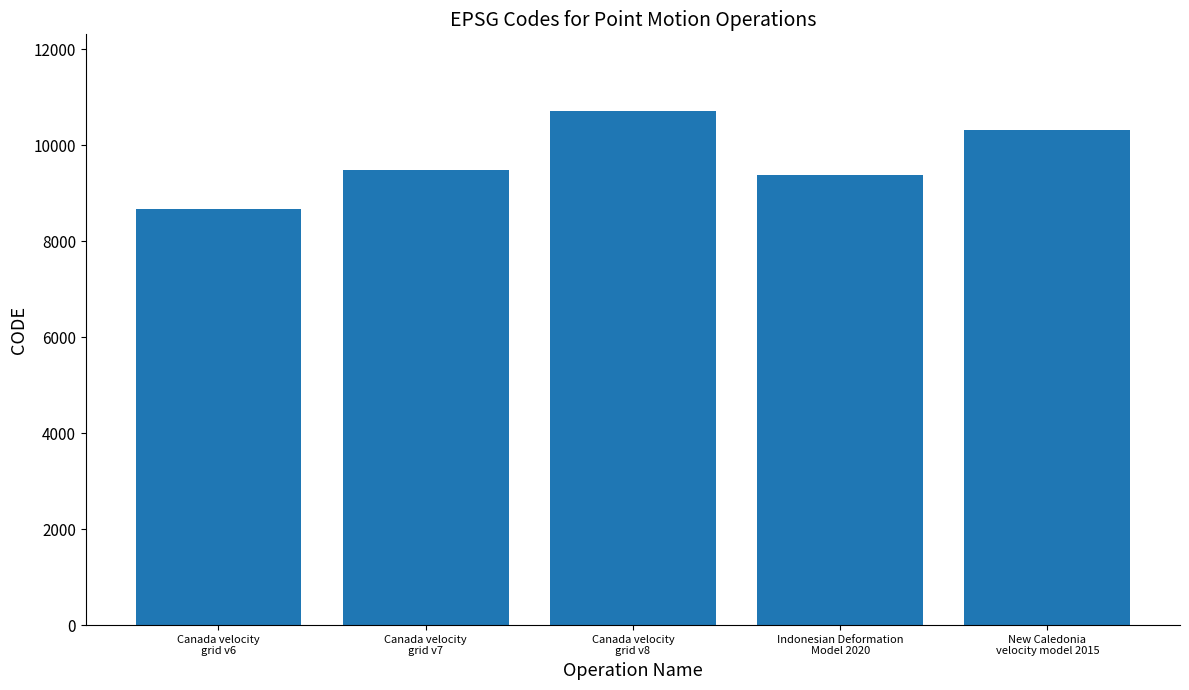

What value does the data have at Canada velocity
grid v7, to the nearest 50?

9500